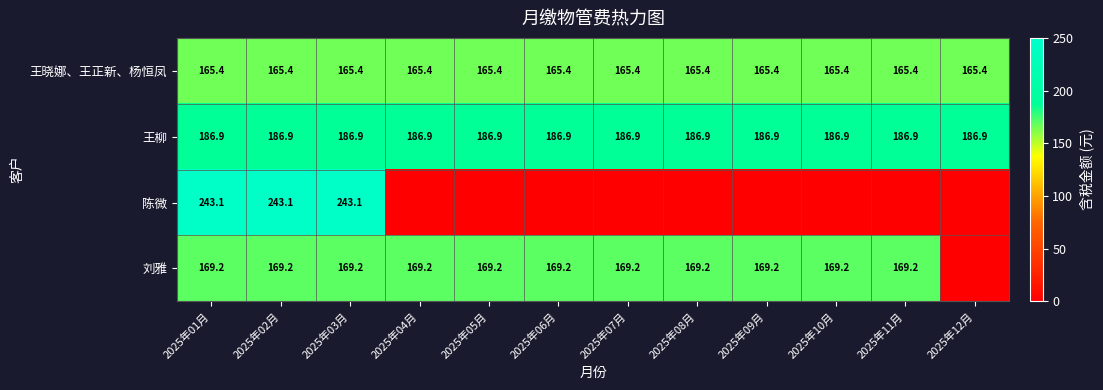

What is the sum of the 王晓娜、王正新、杨恒凤 values at 2025年03月 and 2025年12月?

330.8